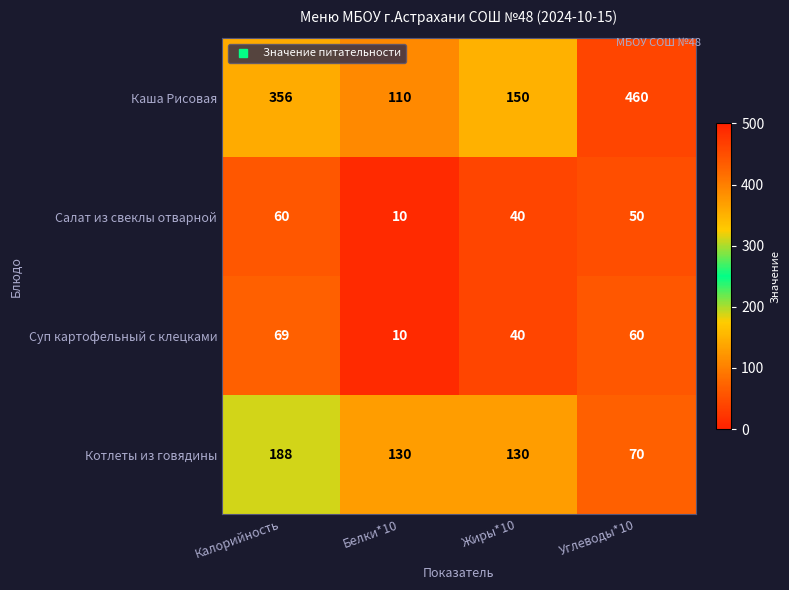

Reading left to right, transcribe all the data shown in this chart.

Каша Рисовая: Калорийность=356	Белки*10=110	Жиры*10=150	Углеводы*10=460
Салат из свеклы отварной: Калорийность=60	Белки*10=10	Жиры*10=40	Углеводы*10=50
Суп картофельный с клецками: Калорийность=69	Белки*10=10	Жиры*10=40	Углеводы*10=60
Котлеты из говядины: Калорийность=188	Белки*10=130	Жиры*10=130	Углеводы*10=70